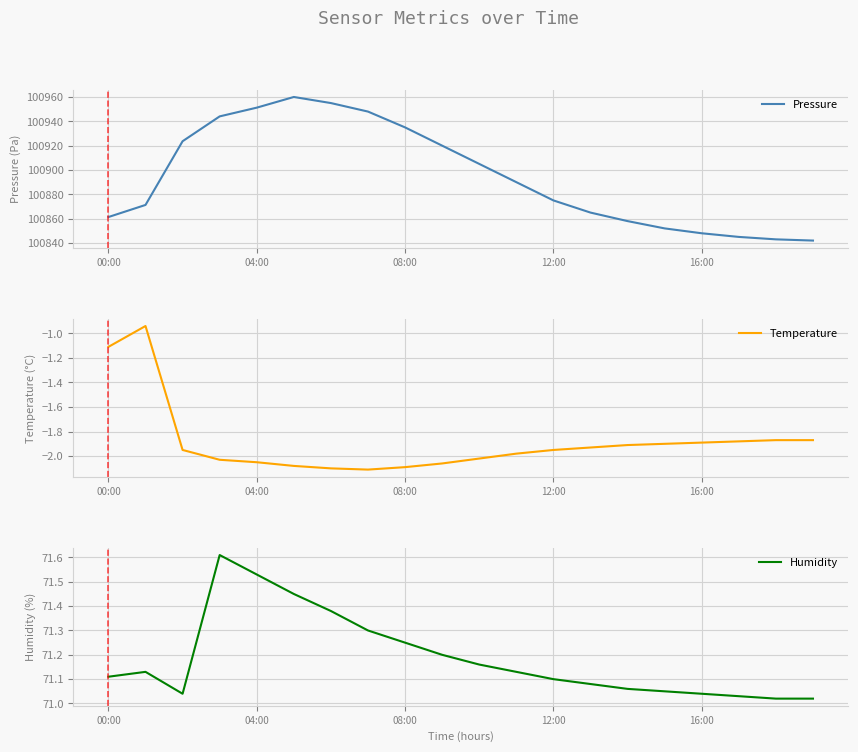

What is the highest value of the Pressure series?

100960.0